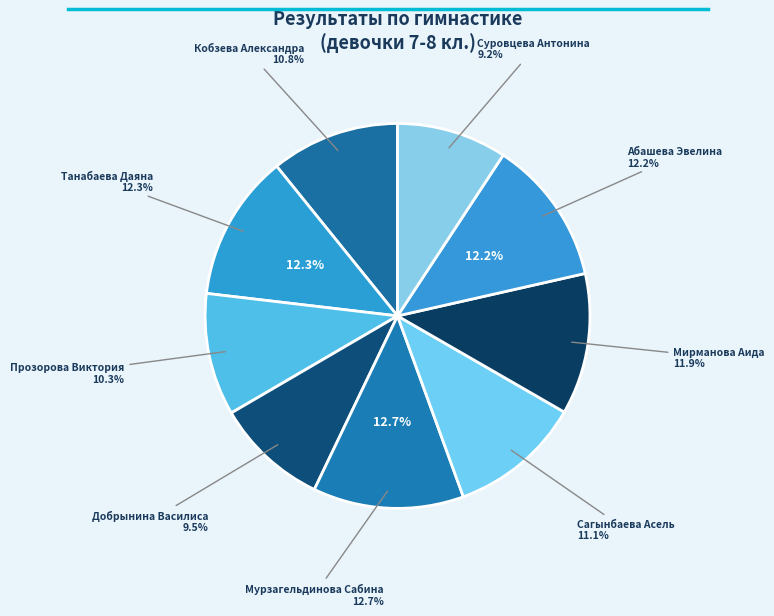

To the nearest percent, what is the combined percentage of Мирманова Аида and Абашева Эвелина?

24%